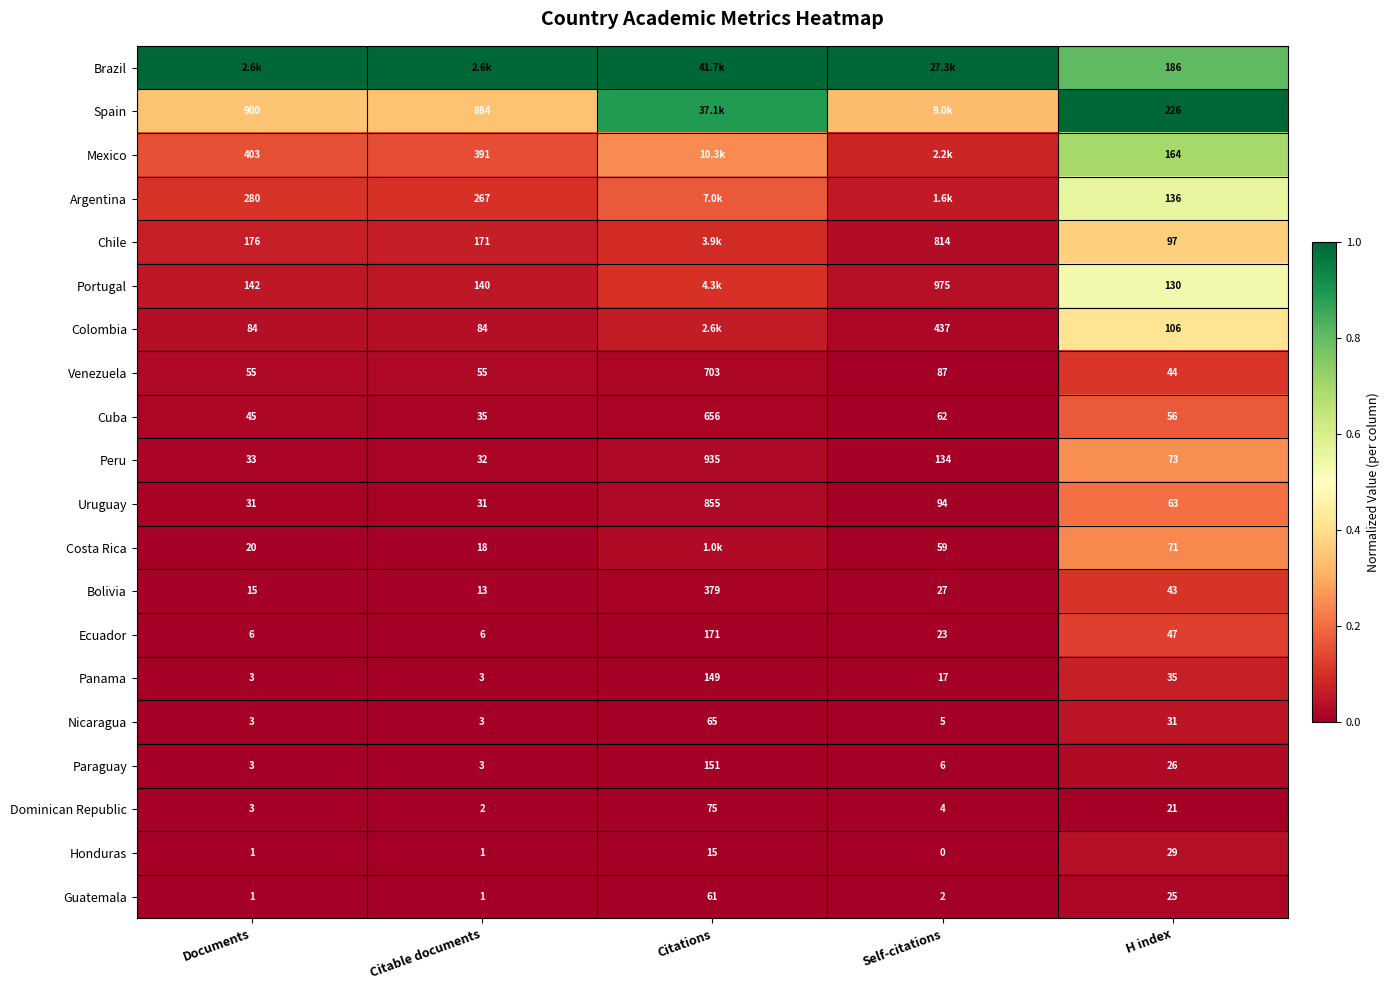

List the labels in order of Peru value, smallest first.

Citable documents, Documents, H index, Self-citations, Citations